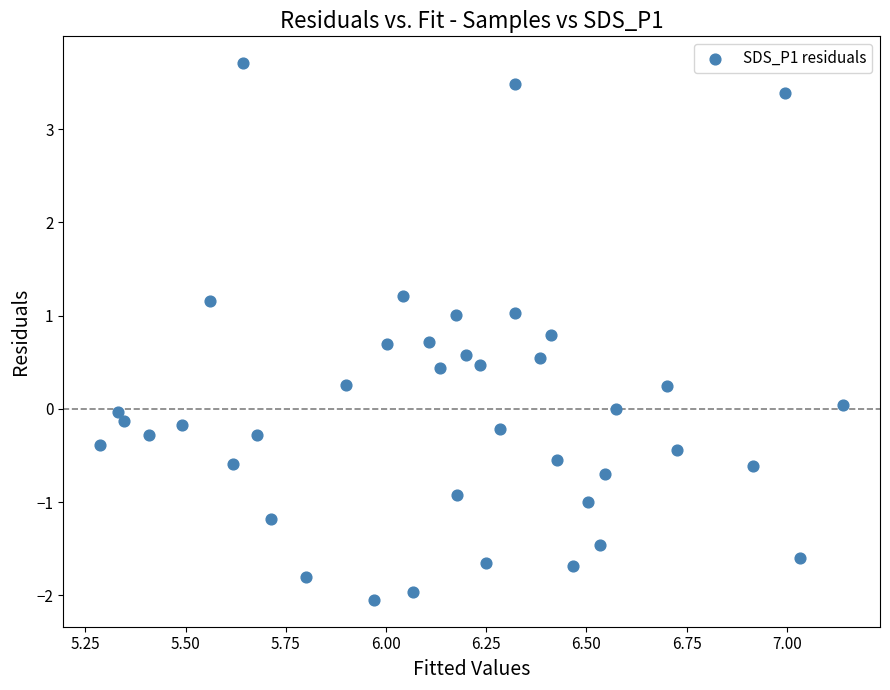

What is the range of Y values (max minus min)?

5.8